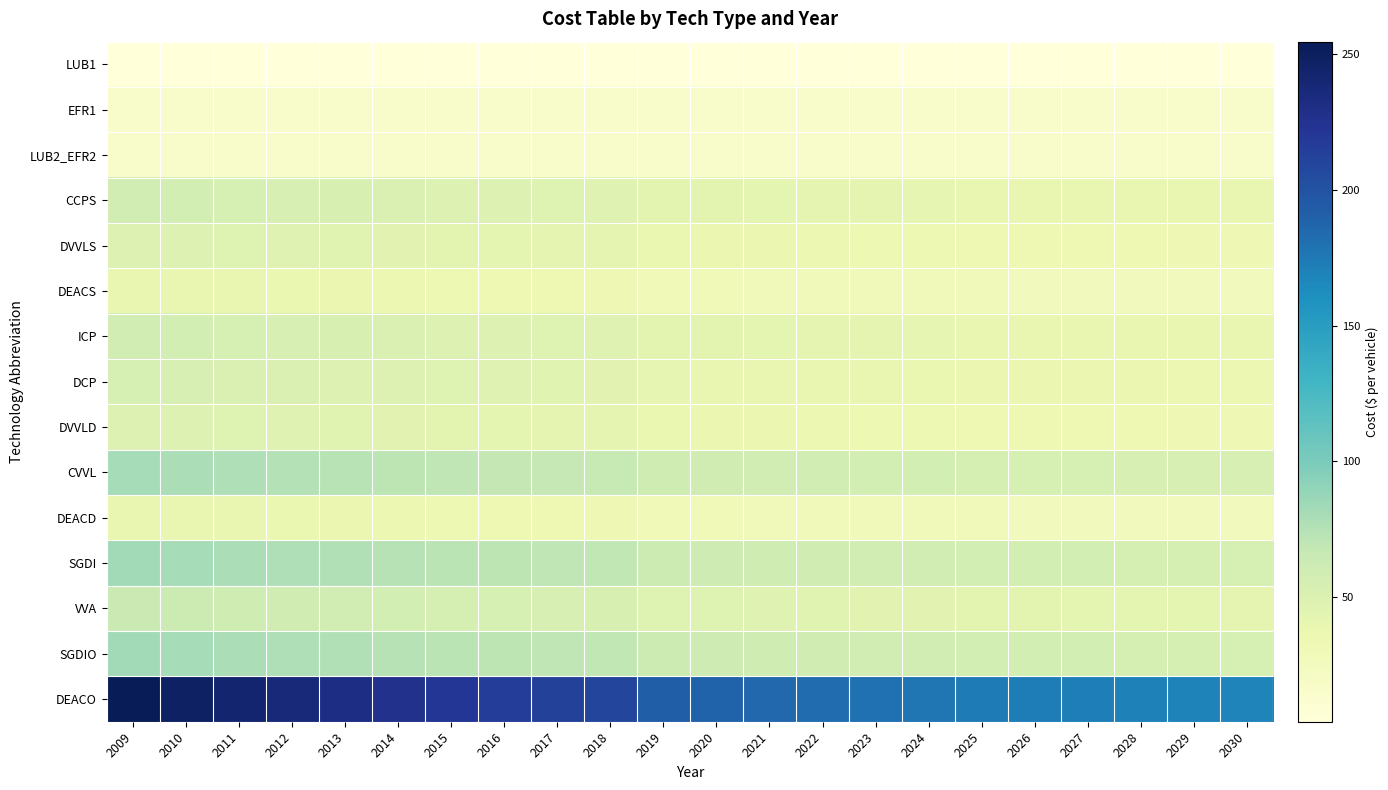

At 2022, list the series in order from smallest to largest.

LUB1, EFR1, LUB2_EFR2, DEACS, DEACD, DVVLS, DVVLD, DCP, CCPS, ICP, VVA, CVVL, SGDI, SGDIO, DEACO